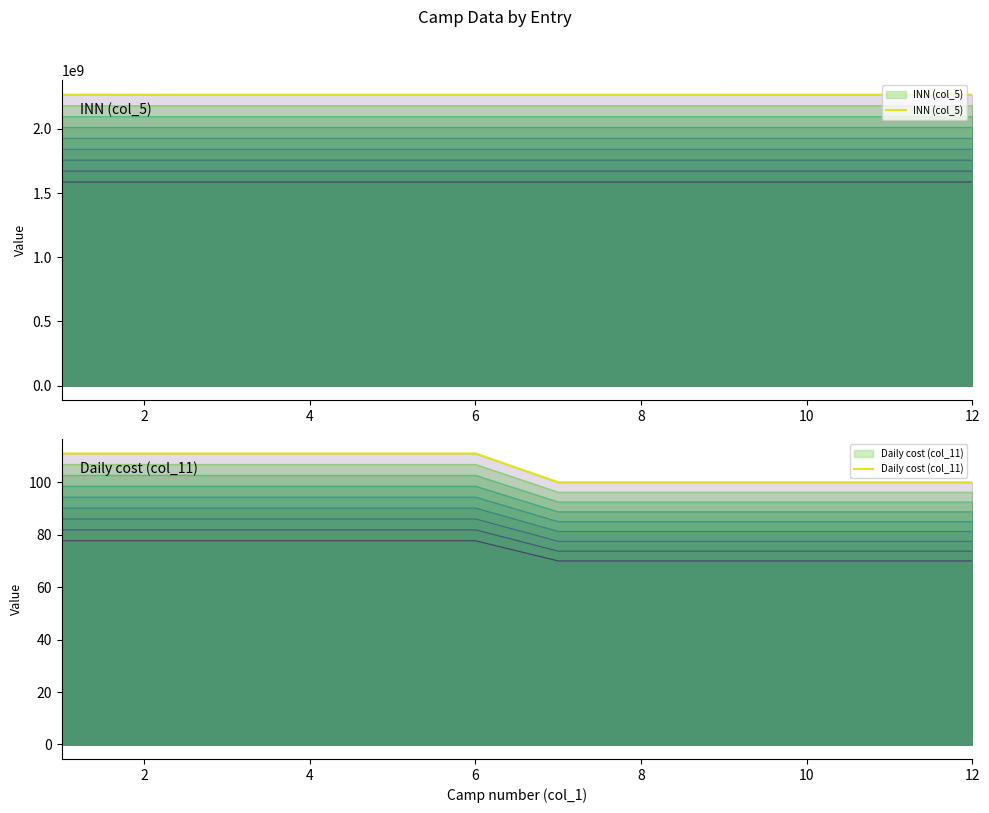

Reading left to right, extract all data points from this chart.

INN (col_5): 2267002193	2267000339	2267003790	2267003920	2267003790	2267000339	2267003920	2267003790	2267000339	2267000339	2267002193	2267002193
Daily cost (col_11): 111	111	111	111	111	111	100	100	100	100	100	100